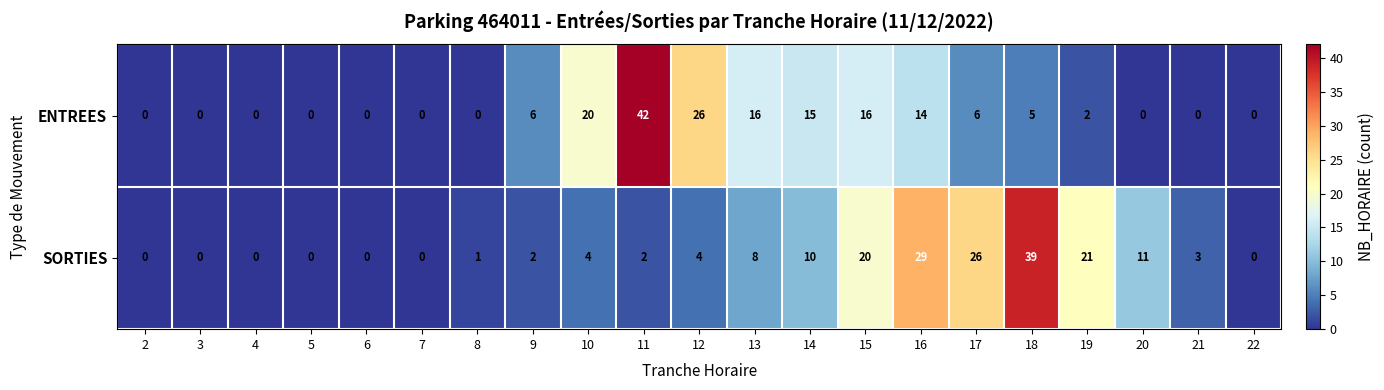

At how many categories does at least one series exceed 12?

10